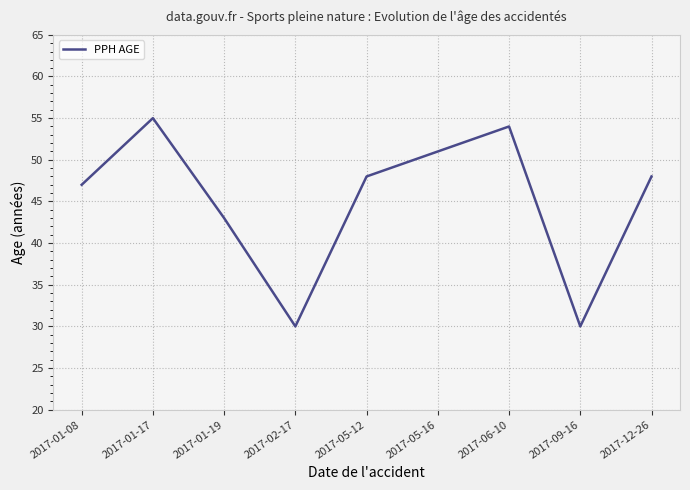

What is the greatest value displayed?

55